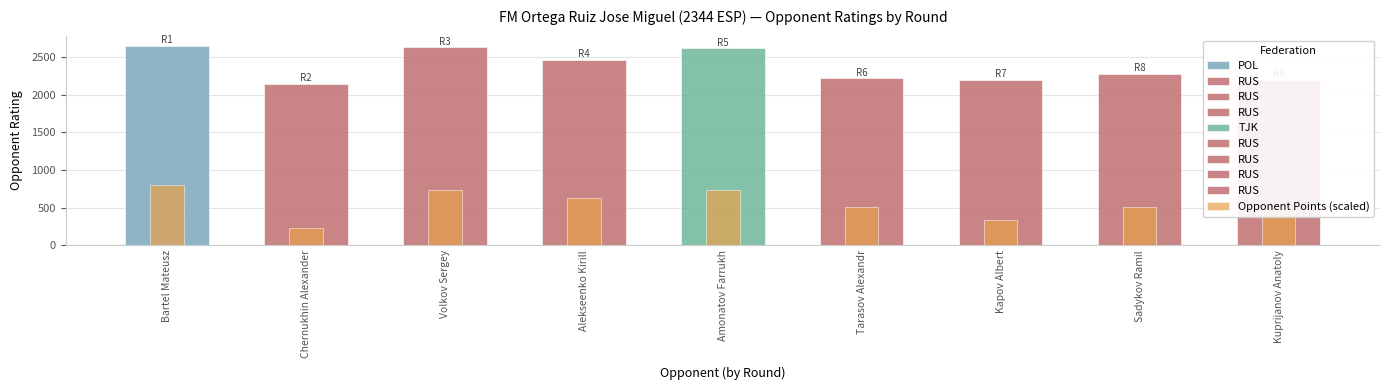

Read the value at Kuprijanov Anatoly.

511.3